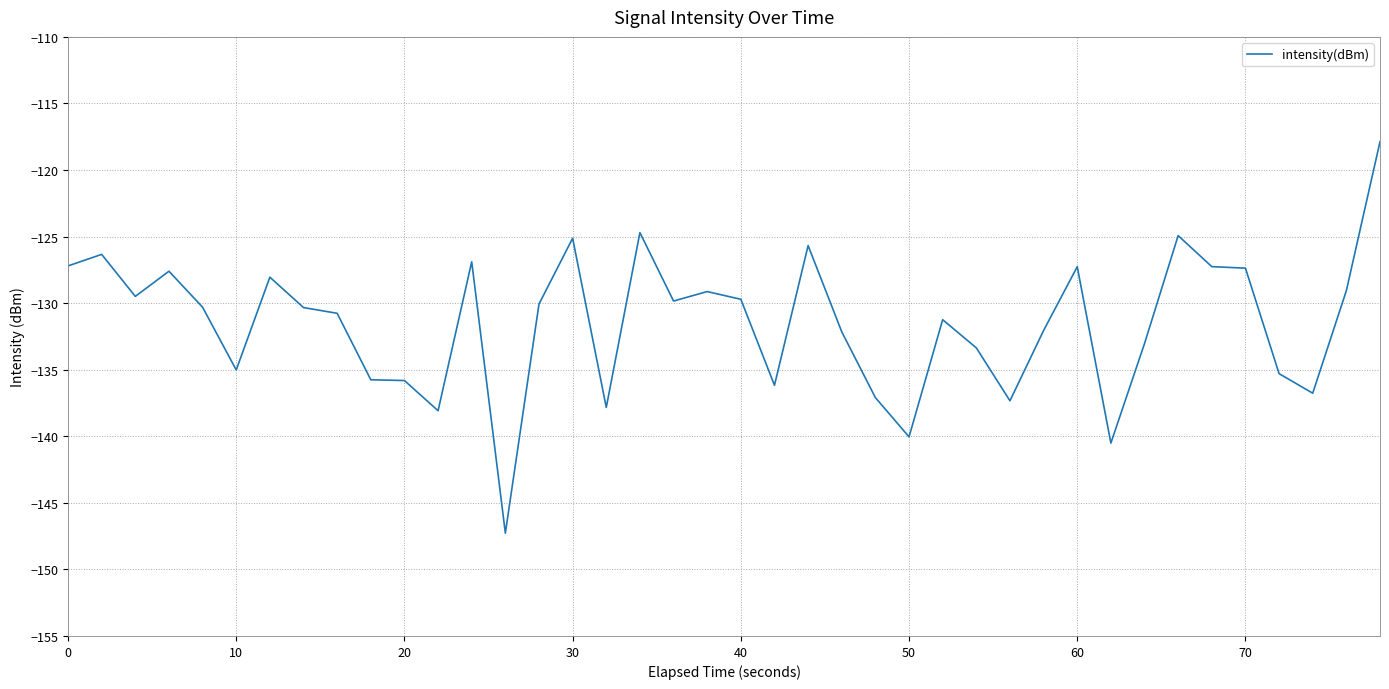

What is the difference between the maximum and minimum values?

29.4